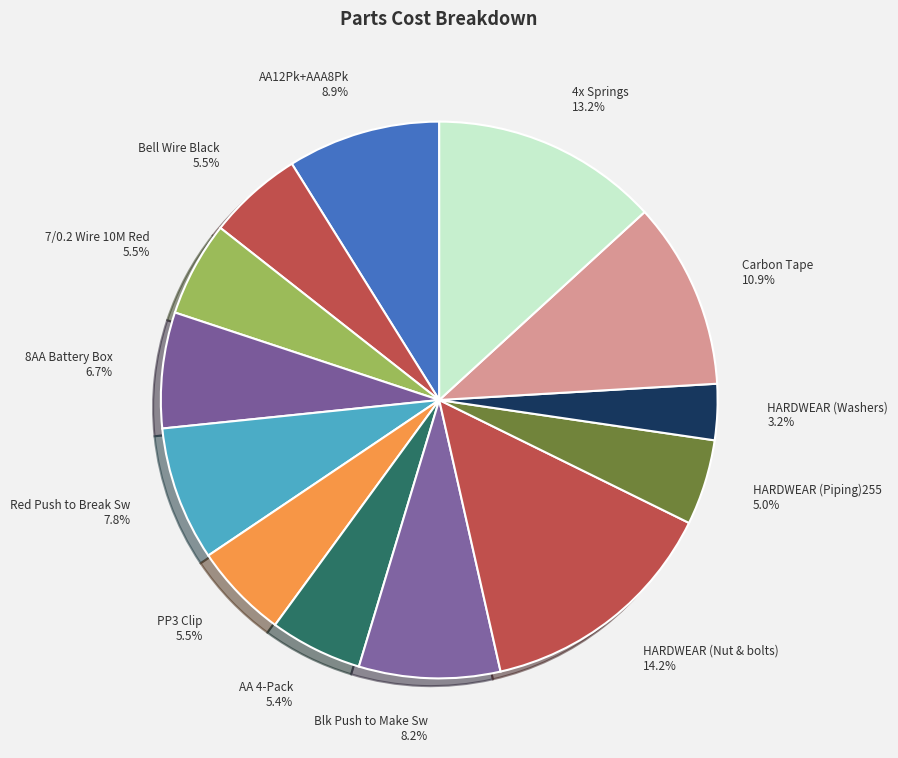

Does Red Push to Break Sw account for over 50% of the chart?

No